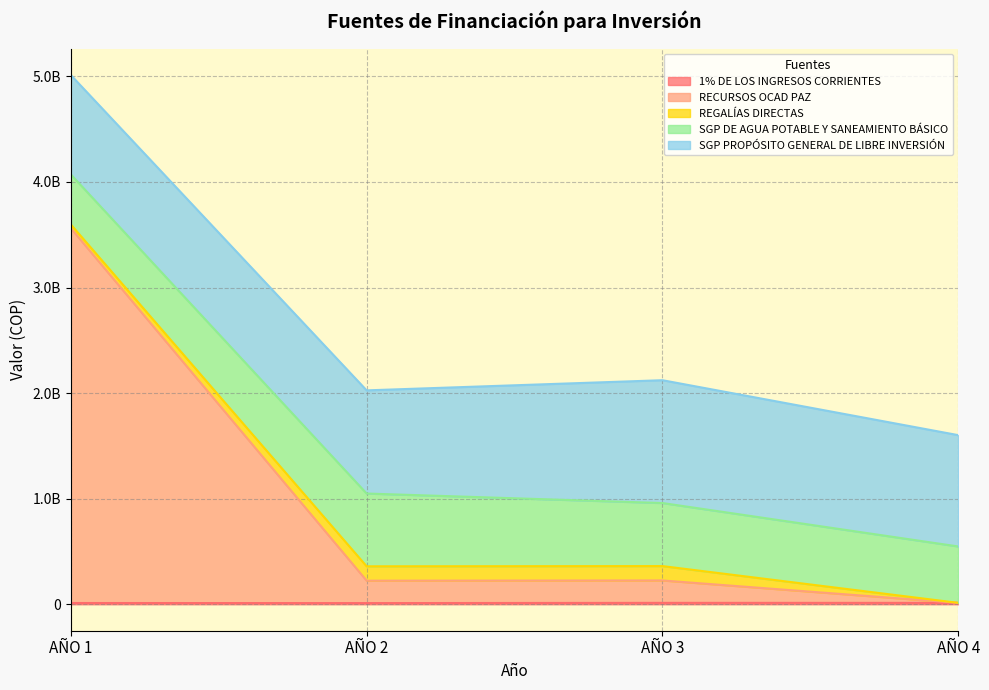

Between AÑO 1 and AÑO 2, which is larger?

AÑO 1